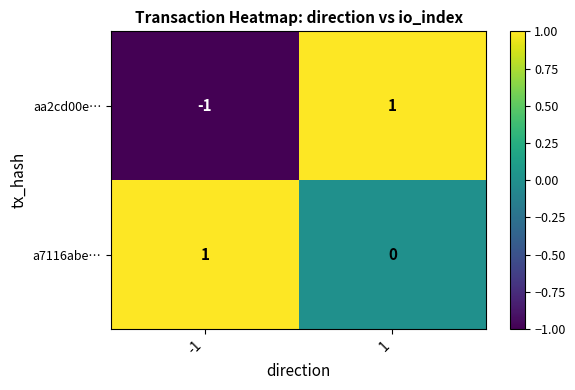

What is the maximum value shown in the chart?

1